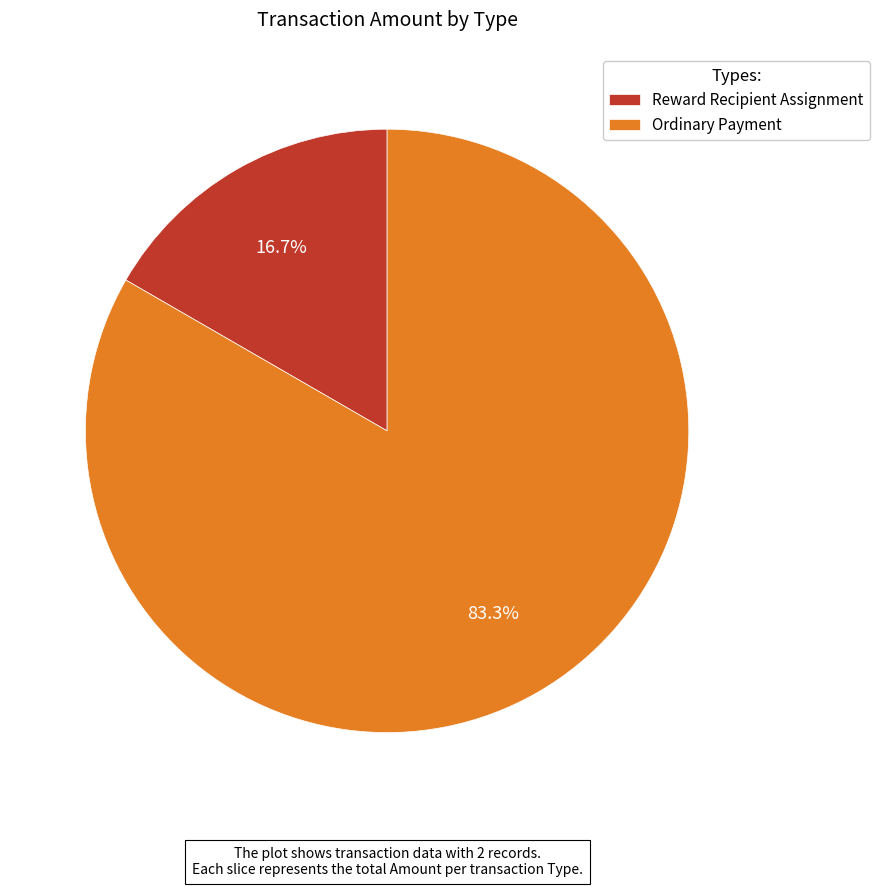

Which has a higher value, Reward Recipient Assignment or Ordinary Payment?

Ordinary Payment